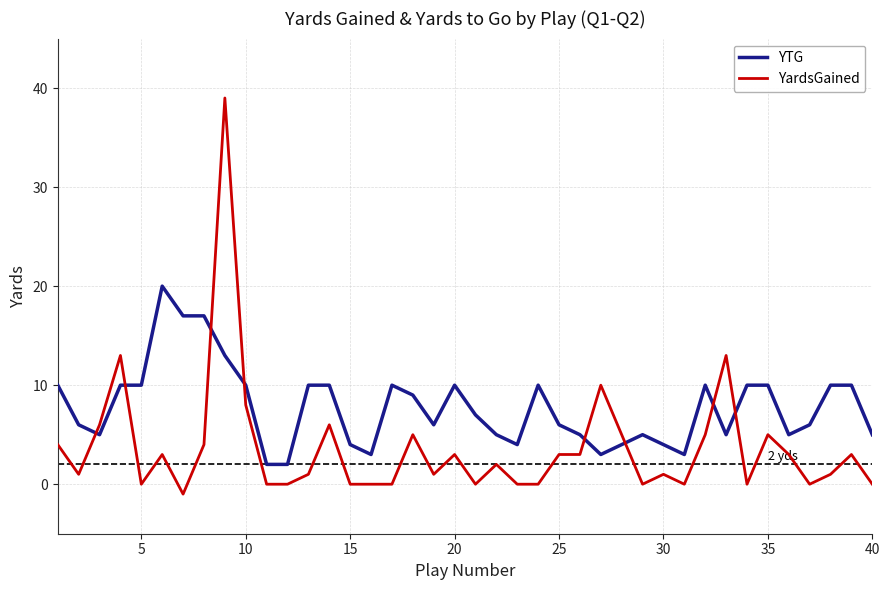

What is the highest value of the YardsGained series?

39